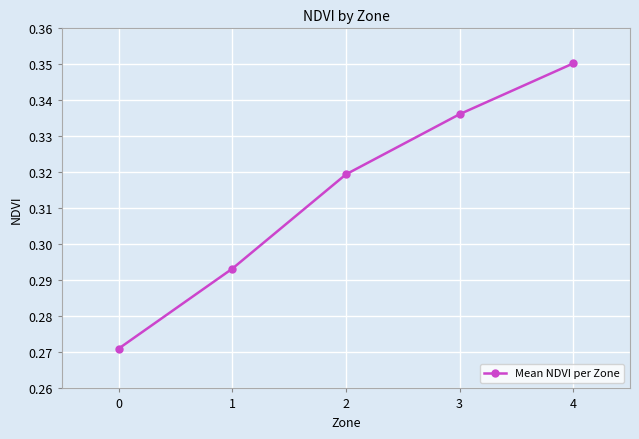

At which category does the chart reach its peak across all series?

4